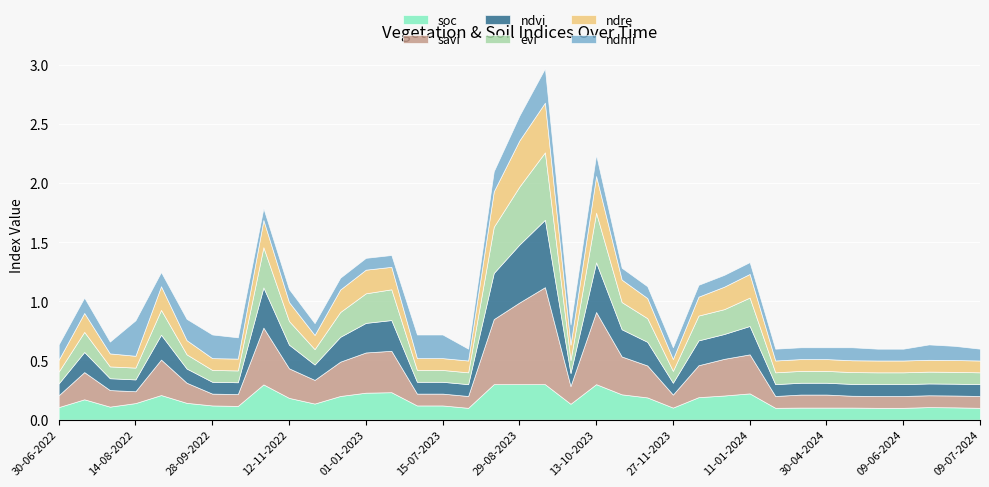

What is the lowest value of the ndre series?

0.1